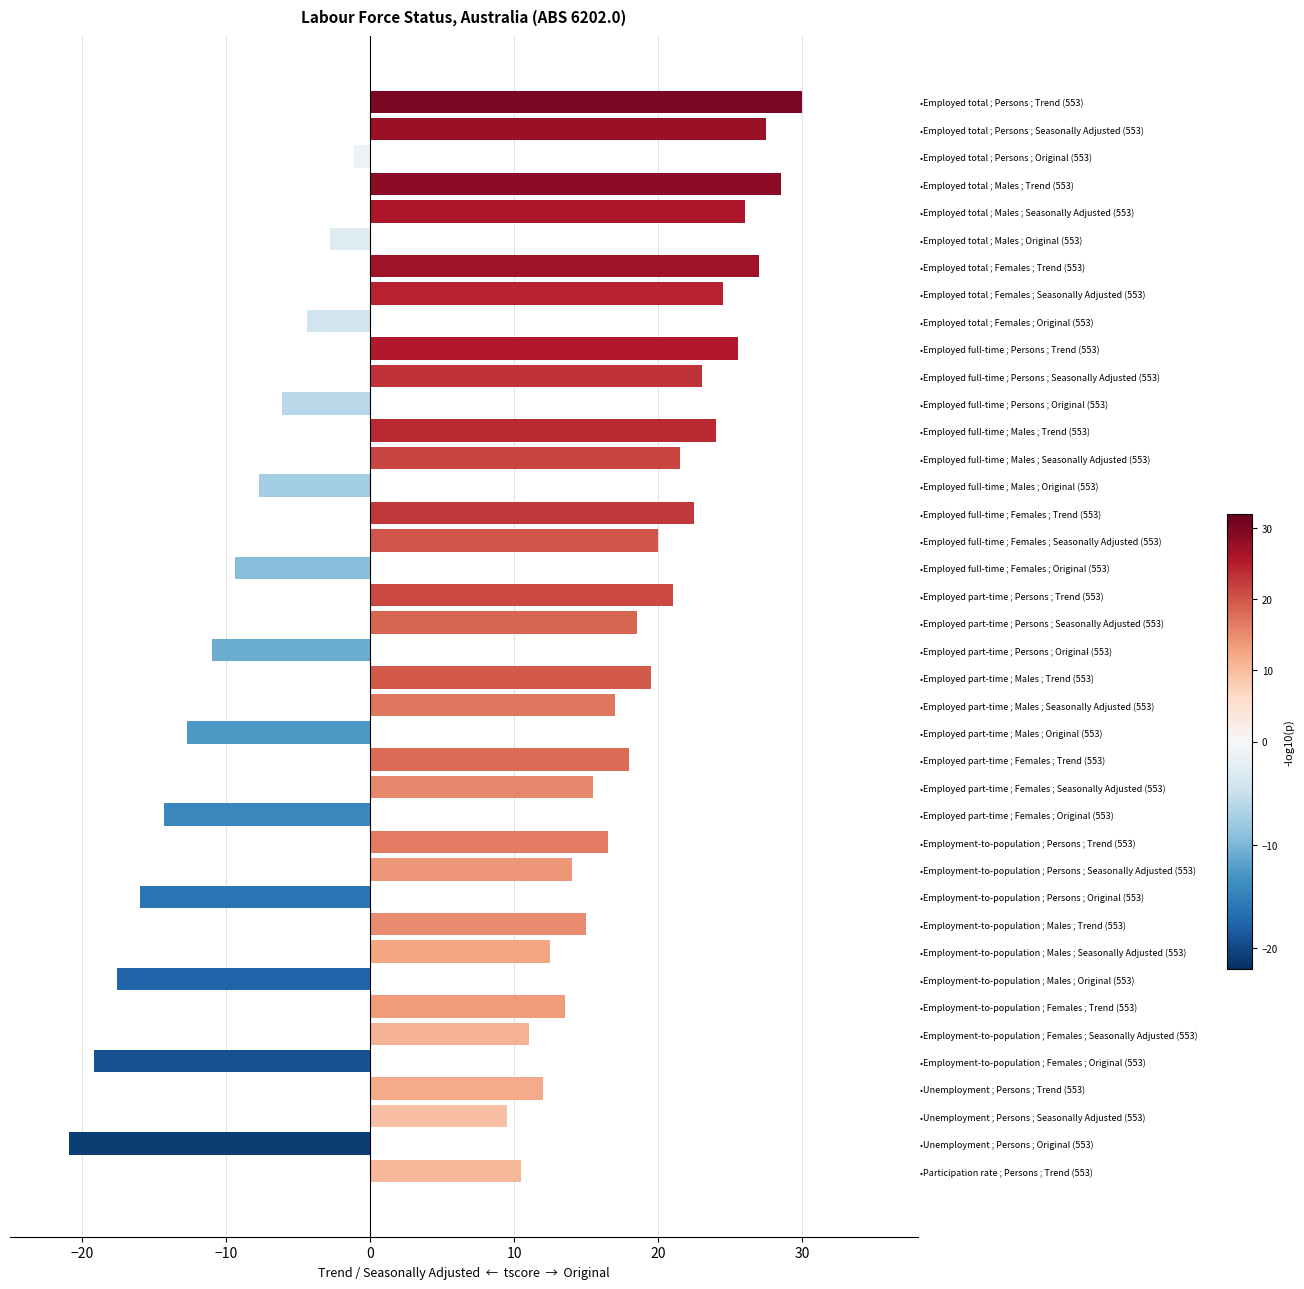

What is the change in value from •Employed part-time ; Persons ; Seasonally Adjusted (553) to •Employment-to-population ; Females ; Original (553)?

-37.7